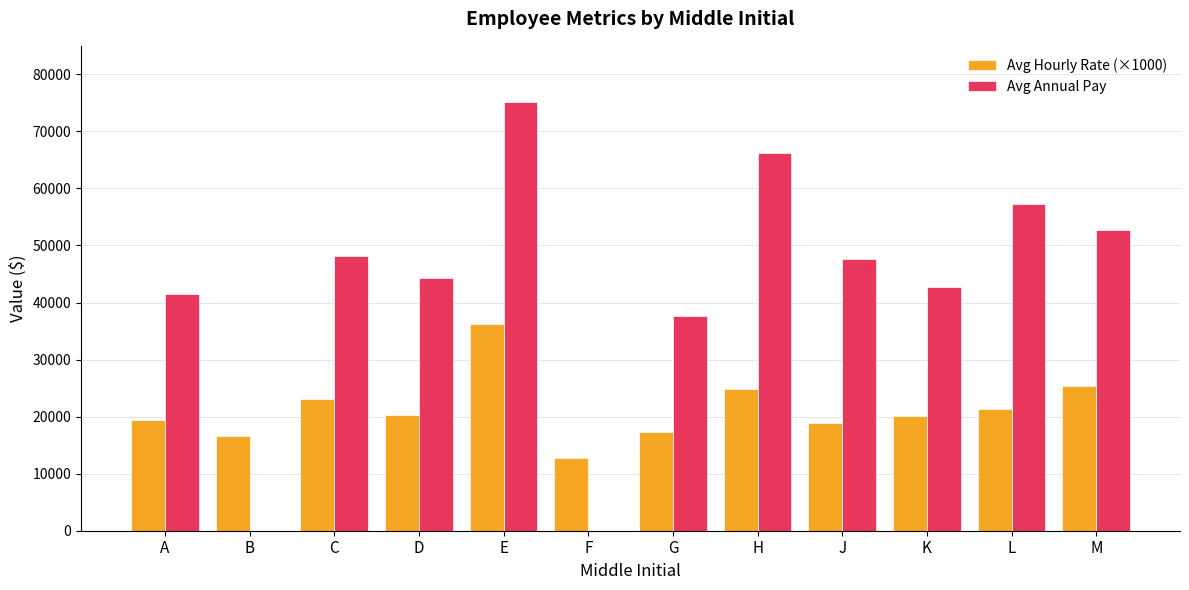

What is the greatest value displayed?

75226.0